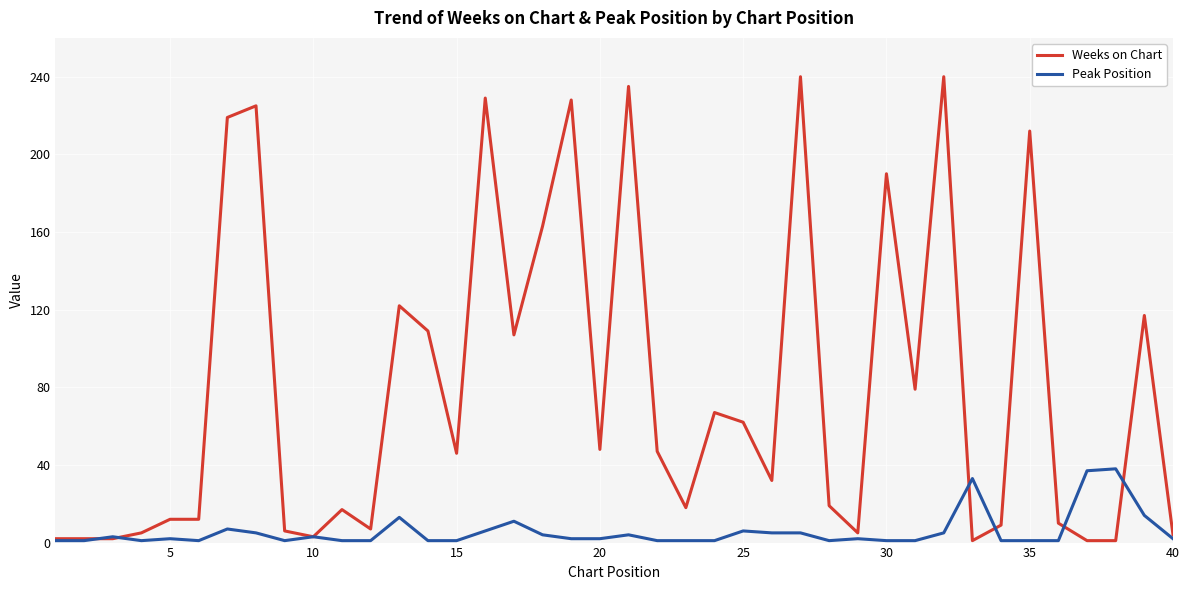

What are all the series names shown in the legend?

Weeks on Chart, Peak Position